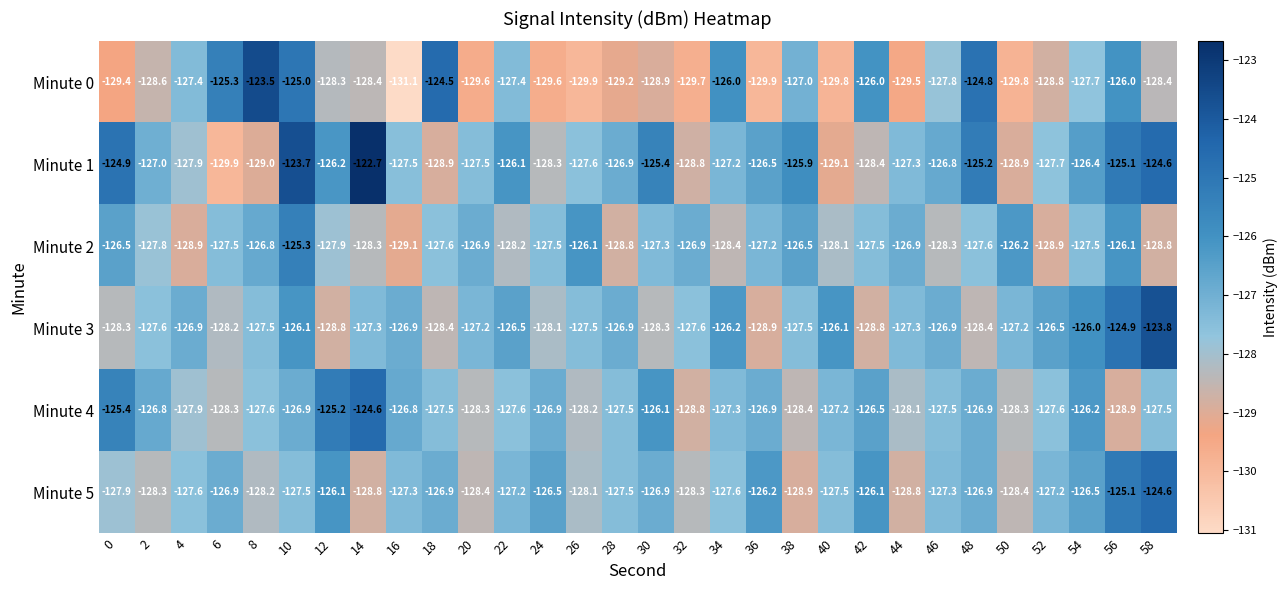

At which category is the sum across all series the highest?

10